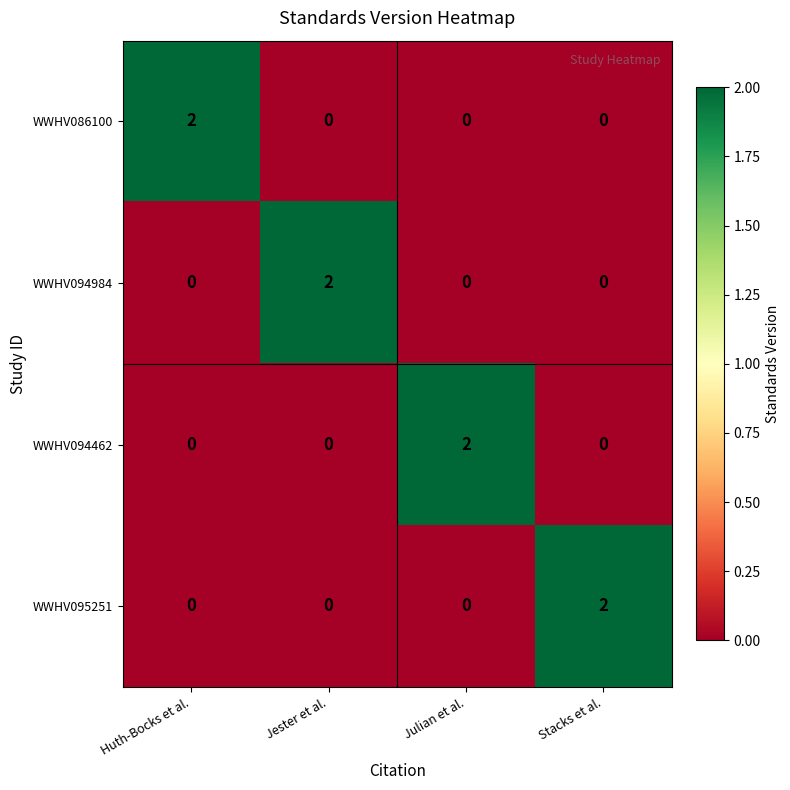

At how many categories does at least one series exceed 0?

4